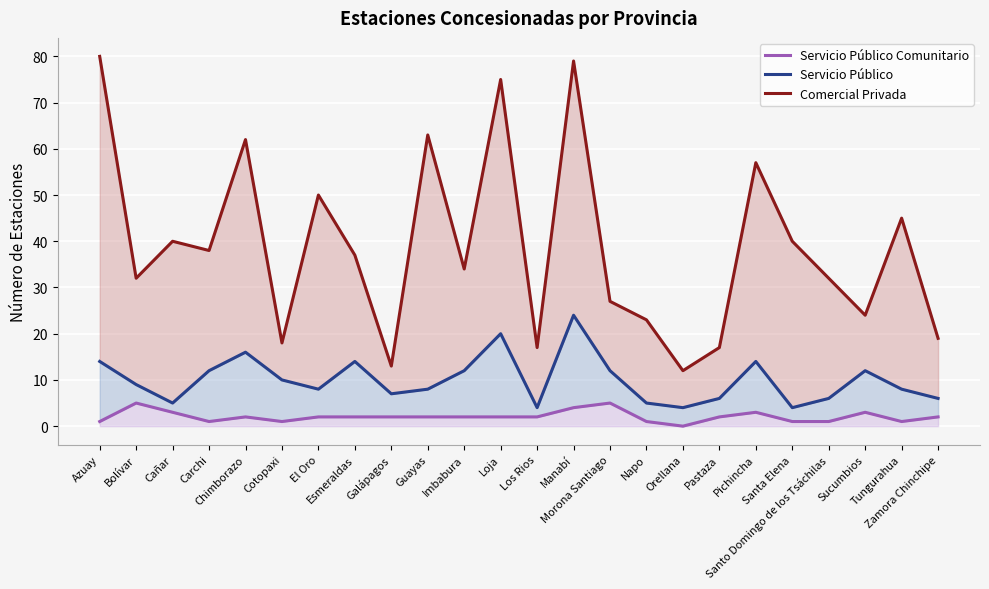

Where is the first local minimum for Servicio Público Comunitario?

Carchi